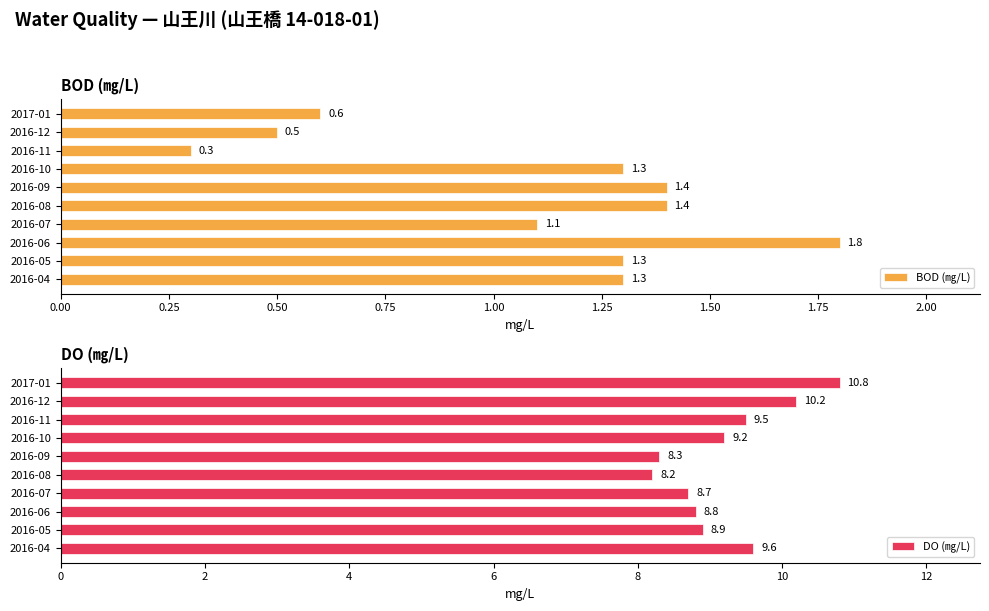

Which series has the widest spread of values?

DO (㎎/L)